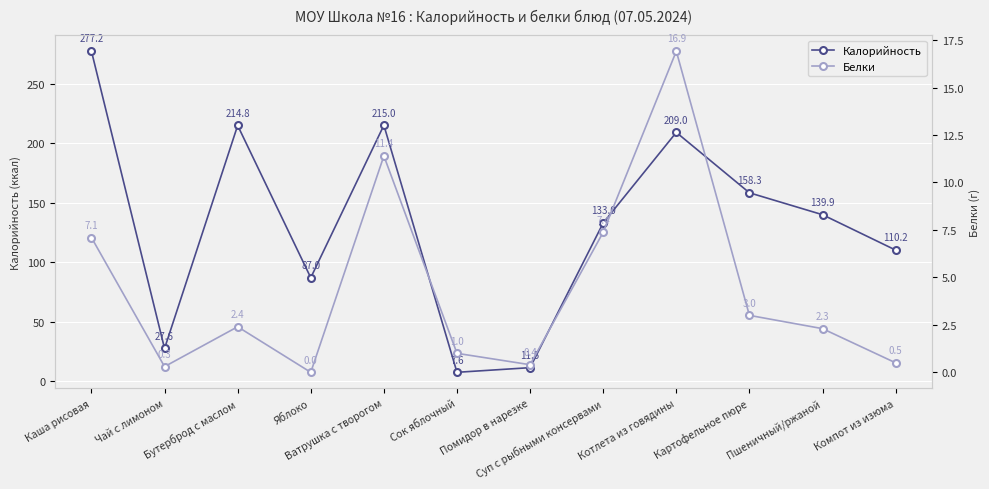

Which series has the largest total across all categories?

Калорийность